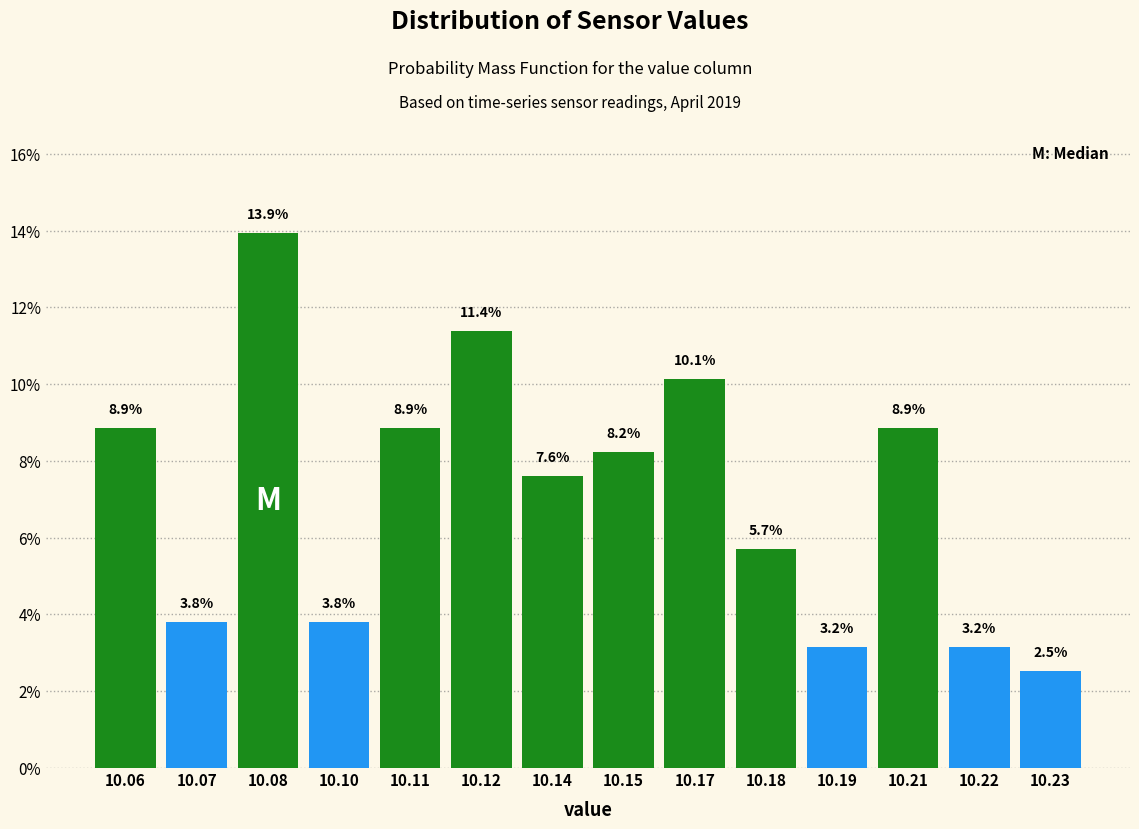

Reading right to left, transcribe all the data shown in this chart.

10.23=2.5	10.22=3.2	10.21=8.9	10.19=3.2	10.18=5.7	10.17=10.1	10.15=8.2	10.14=7.6	10.12=11.4	10.11=8.9	10.10=3.8	10.08=13.9	10.07=3.8	10.06=8.9